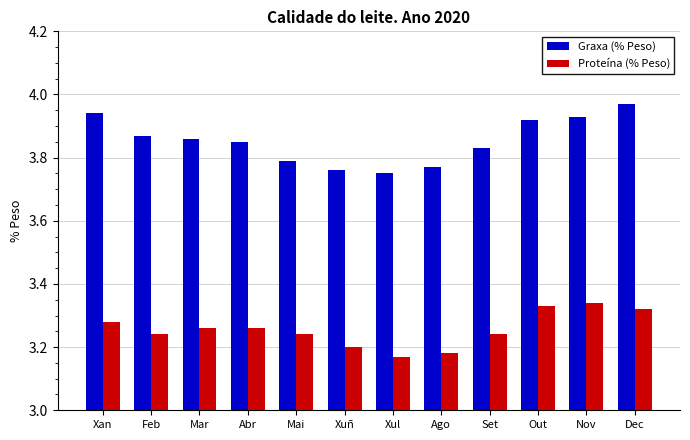

What is the label of the 4th bar from the left?

Abr